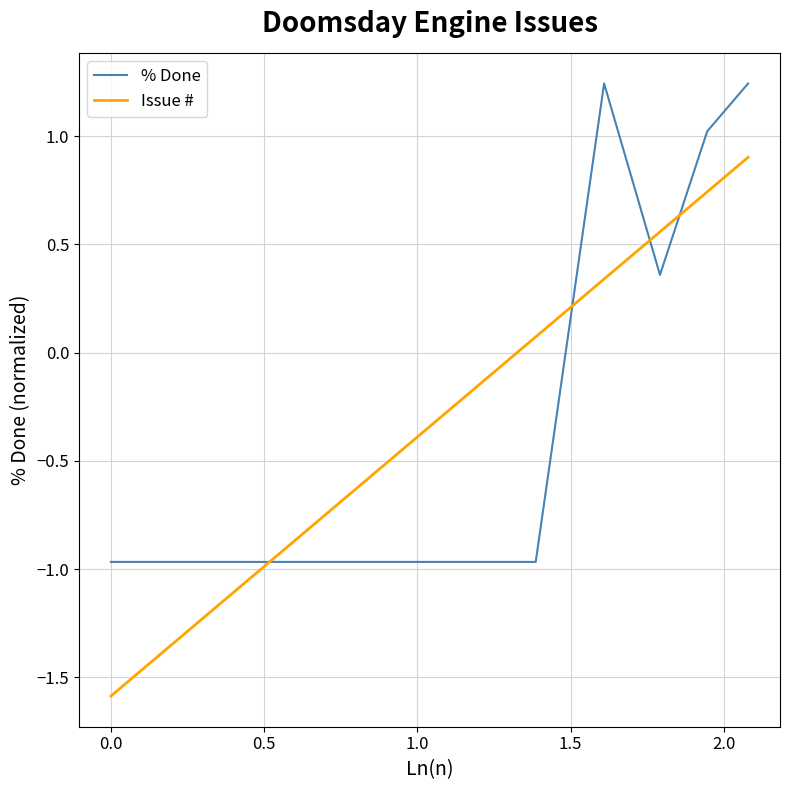

What is the difference between the second highest and minimum values in the Issue # series?

2.3